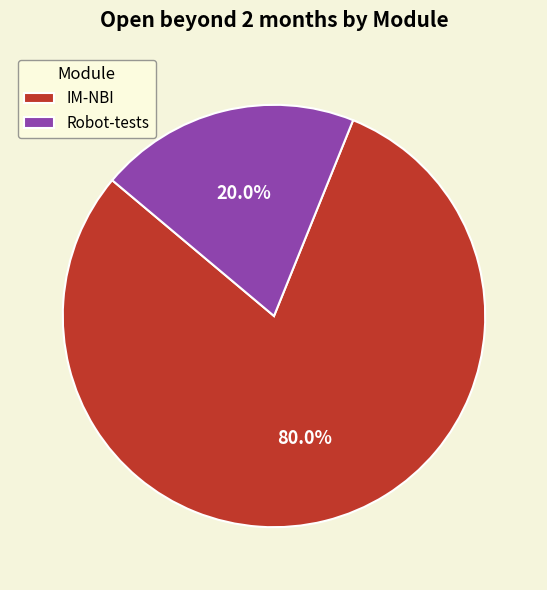

True or false: IM-NBI accounts for 70% of the total.

False